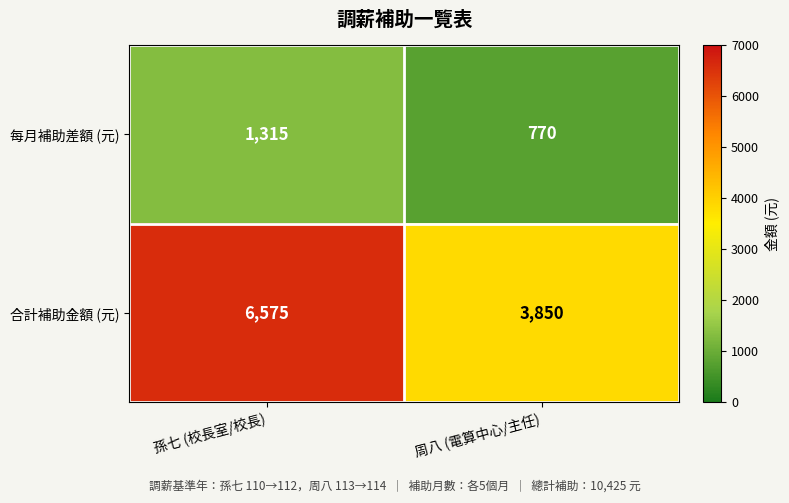

What is the difference between the maximum and minimum values in the 合計補助金額 (元) series?

2725